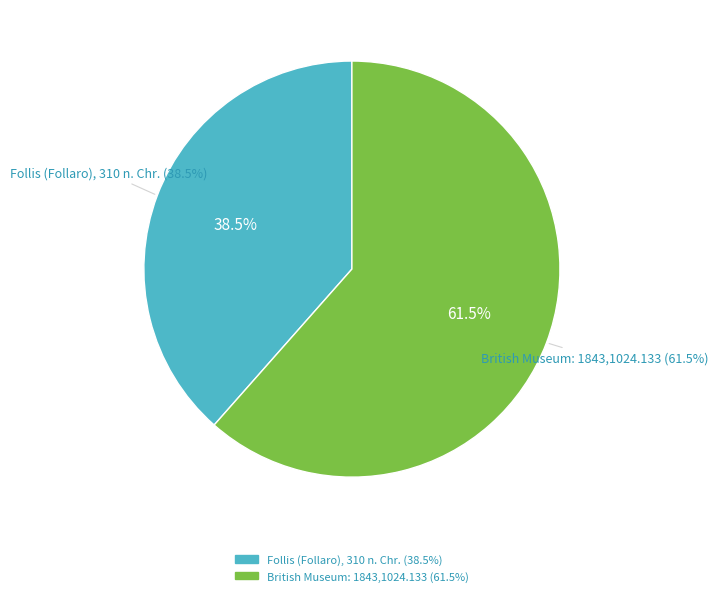

What percentage is the Follis (Follaro), 310 n. Chr. slice, to the nearest percent?

38%